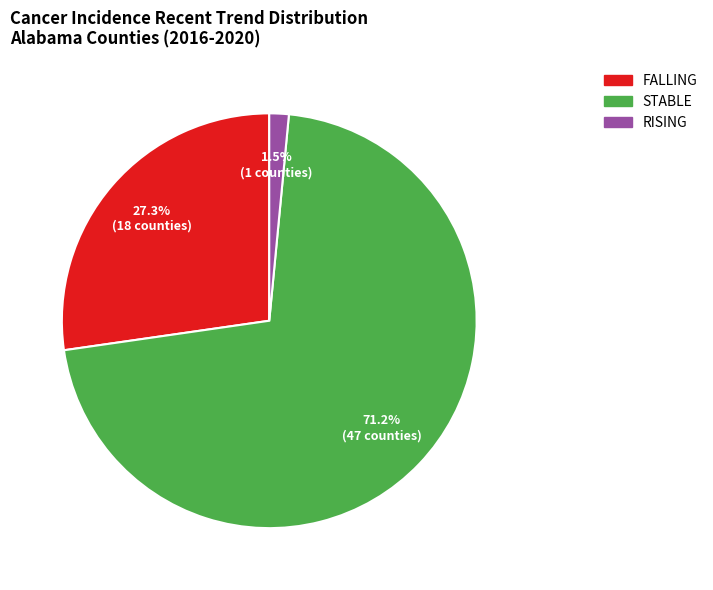

Is there any slice that represents more than half of the pie?

Yes